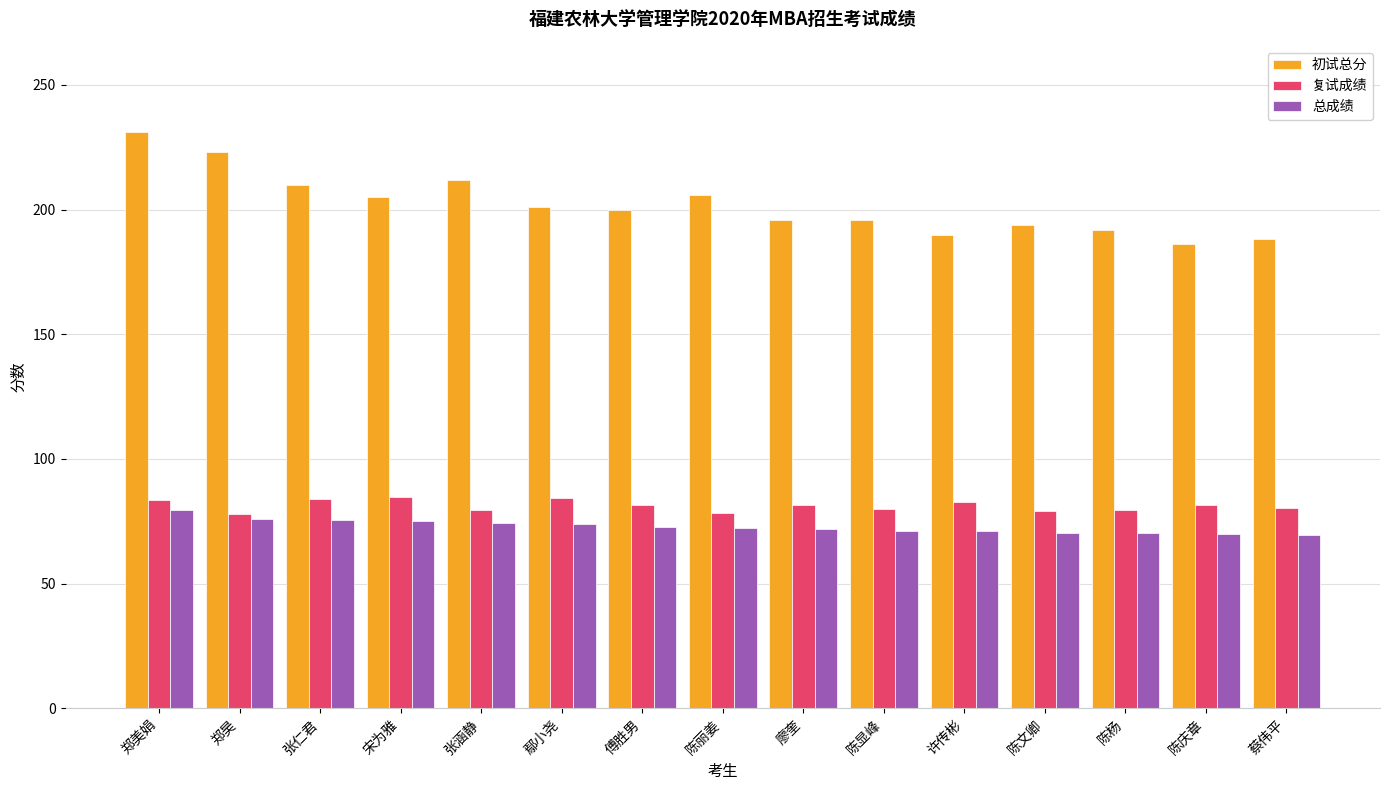

What is the label of the 4th bar from the right?

陈文卿